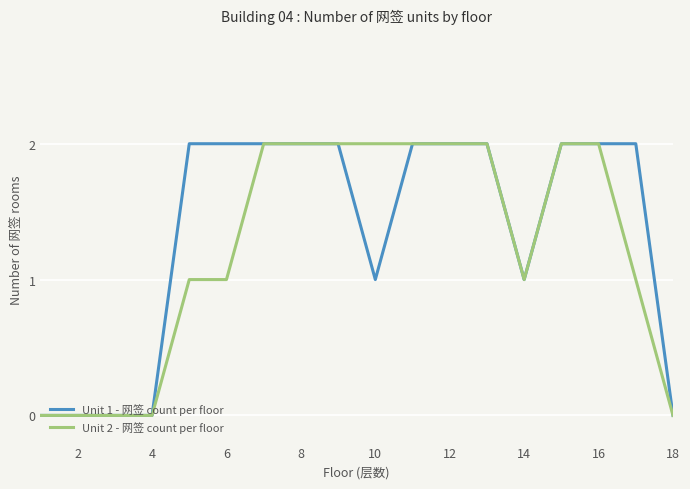

What are all the series names shown in the legend?

Unit 1 - 网签 count per floor, Unit 2 - 网签 count per floor